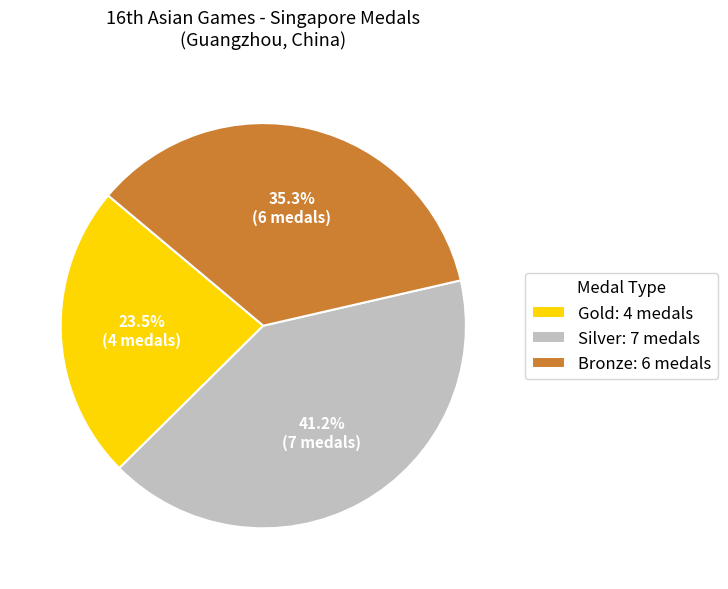

The Gold slice represents 16% of the pie. True or false?

False